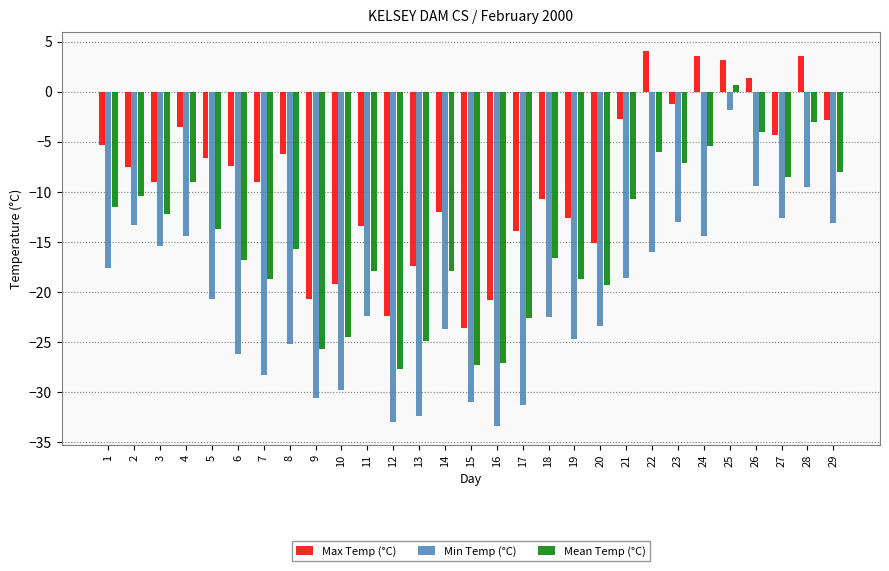

Which category has the highest value in the Min Temp (°C) series?

25